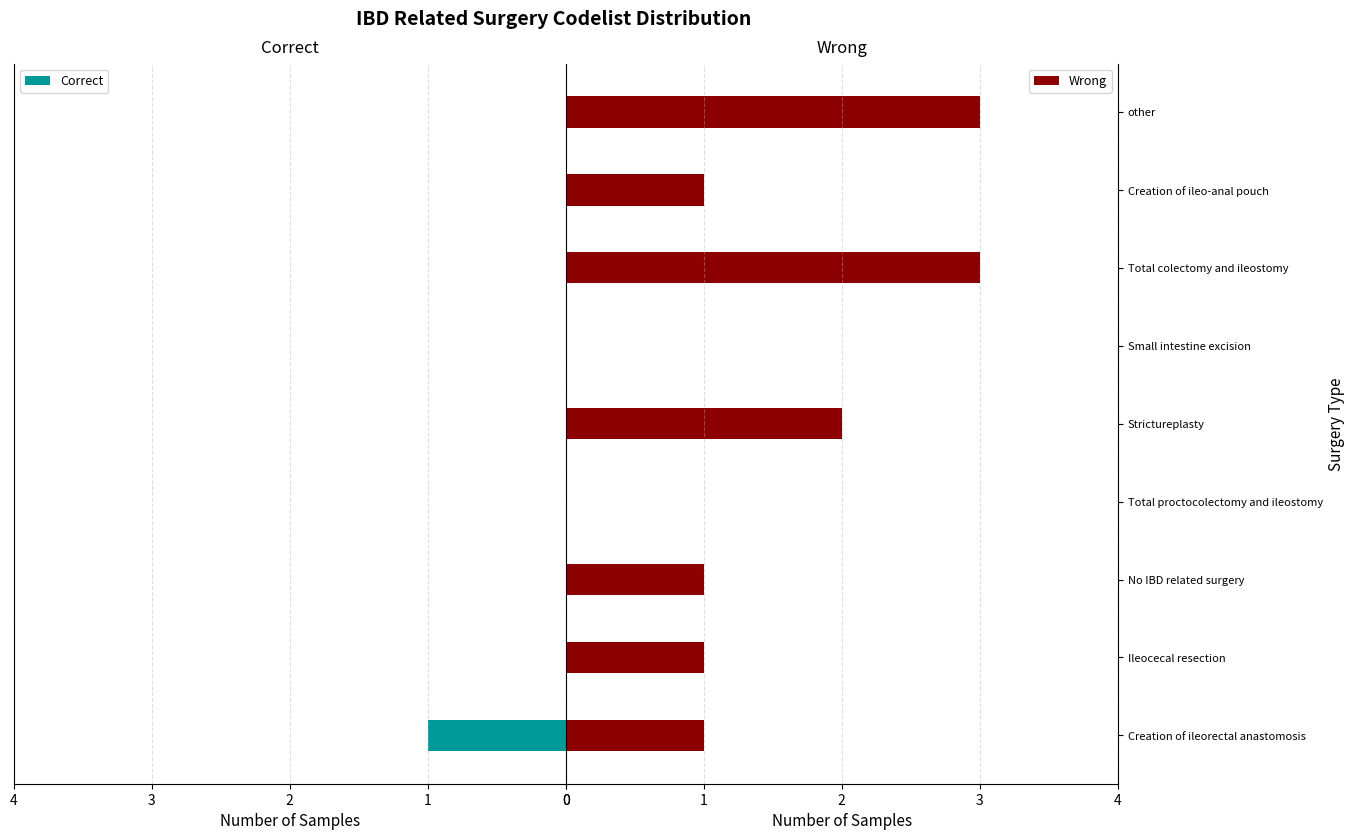

The Wrong series shows 0 at Small intestine excision. True or false?

True